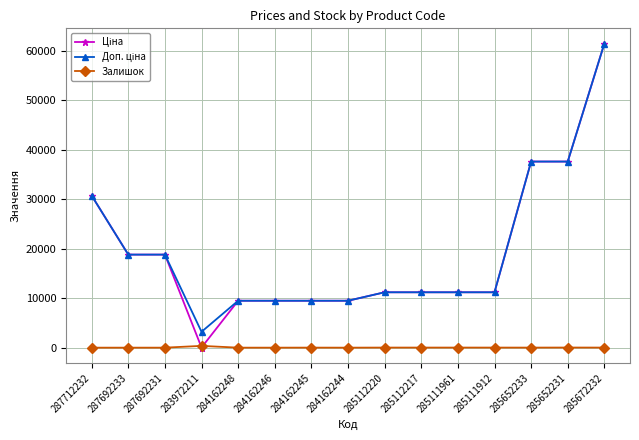

At which category is the sum across all series the highest?

285672232